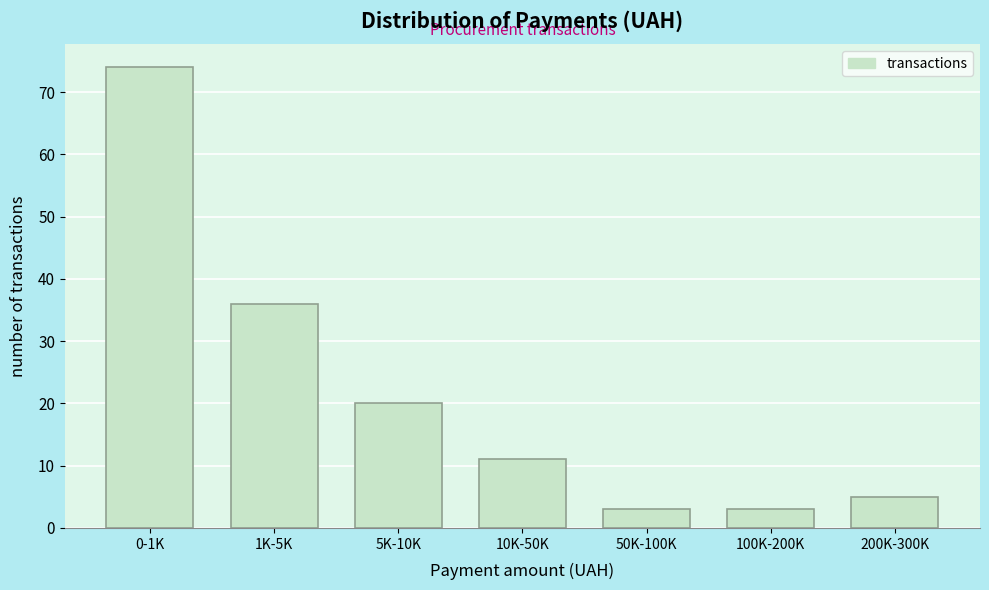

Reading left to right, what are all the values shown in this chart?

0-1K=74	1K-5K=36	5K-10K=20	10K-50K=11	50K-100K=3	100K-200K=3	200K-300K=5